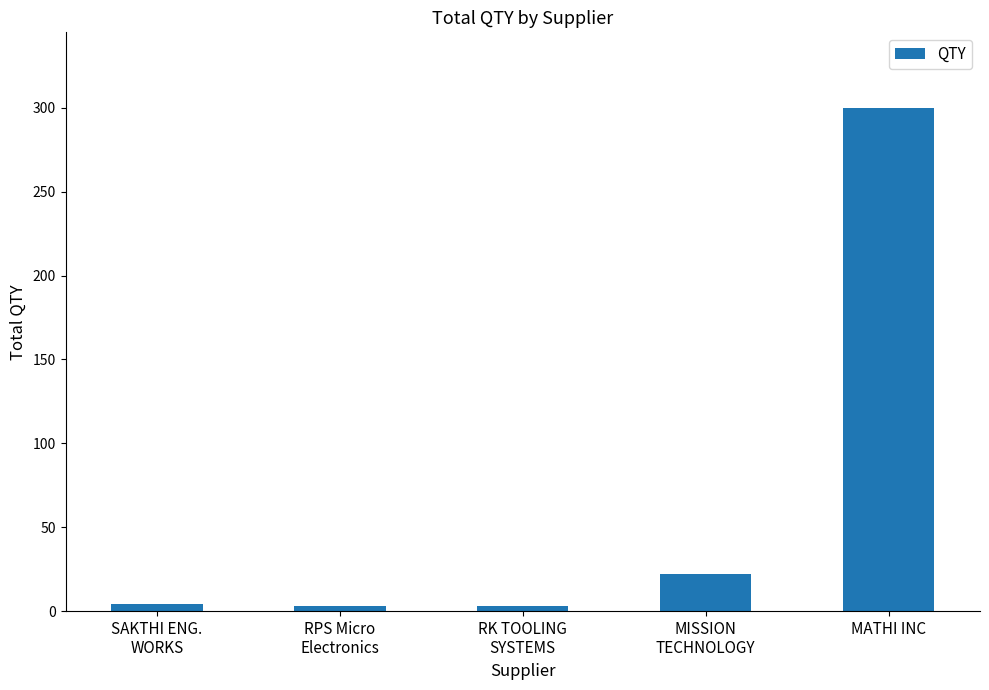

How many data points are less than 4?

2